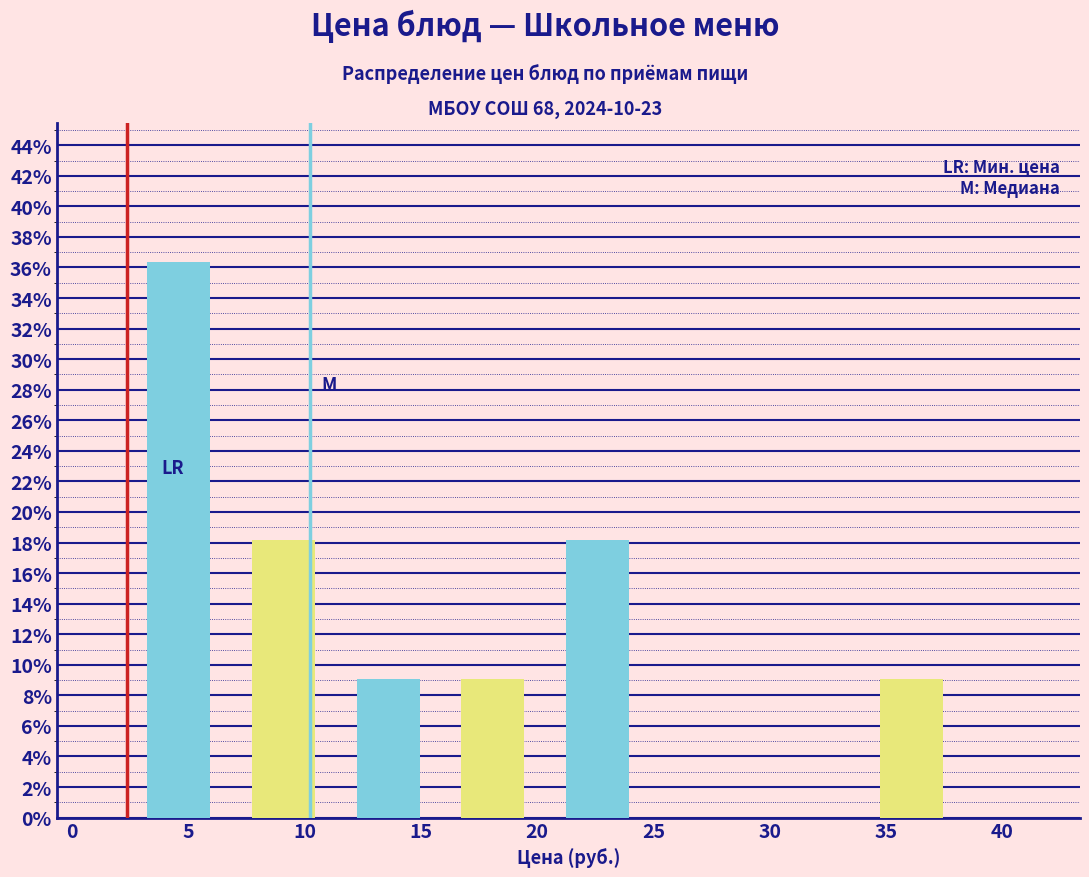

Reading left to right, transcribe this chart: for each bar, give the range it covers on the x-axis and its height. Neither the bar edges nor the heights are printed on the chart, so give them approximately, as read against the axes.

2.5 to 7.0: 36.4
7.0 to 11.5: 18.2
11.5 to 16.0: 9.0
16.0 to 20.5: 9.0
20.5 to 25.0: 18.2
25.0 to 29.5: 0
29.5 to 34.0: 0
34.0 to 38.5: 9.0